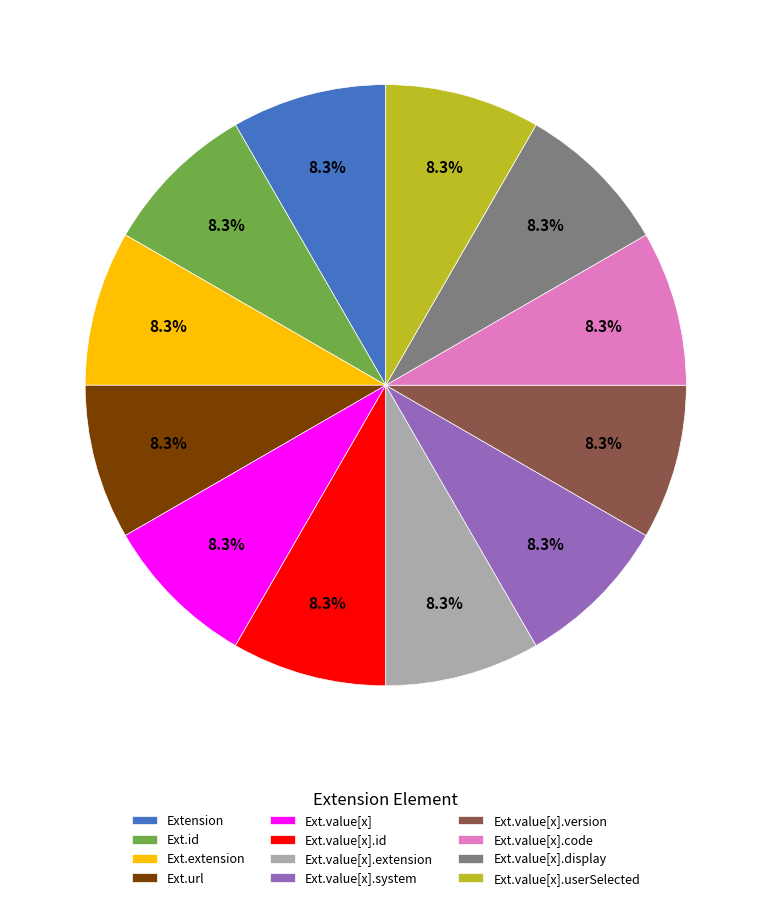

What is the ratio of the value at Extension to the value at Ext.value[x].extension?

1.0